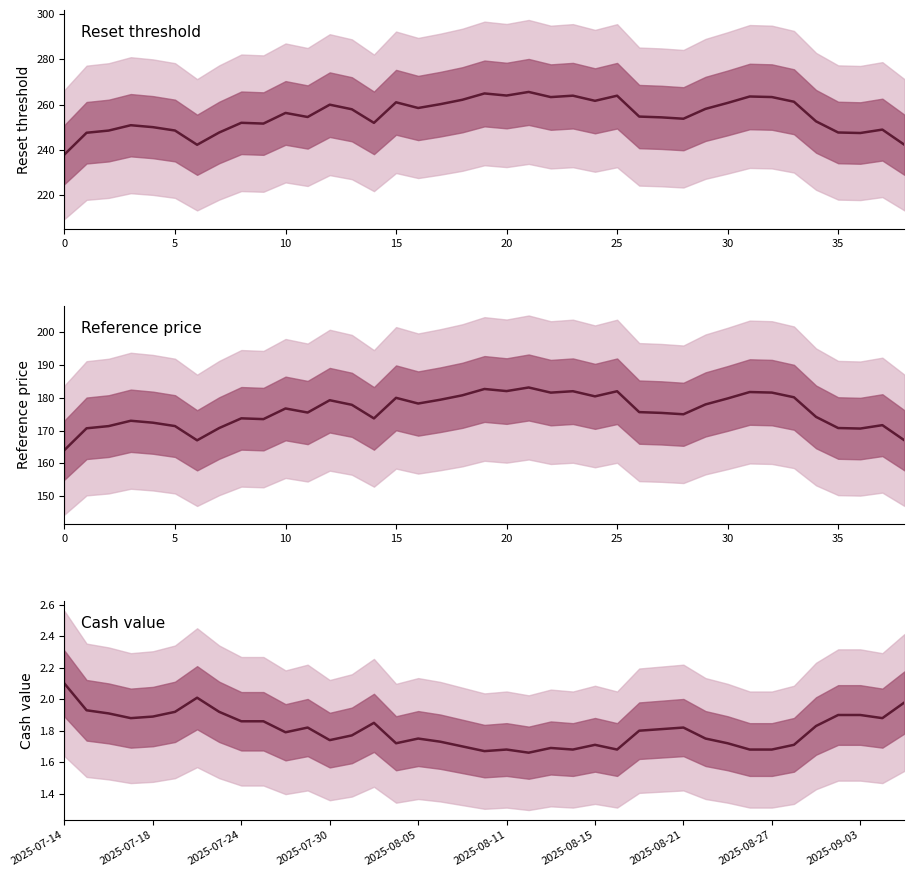

List the series in order of their peak value, highest first.

Reset threshold (col_3), Reference price (col_4), Cash value (col_2)